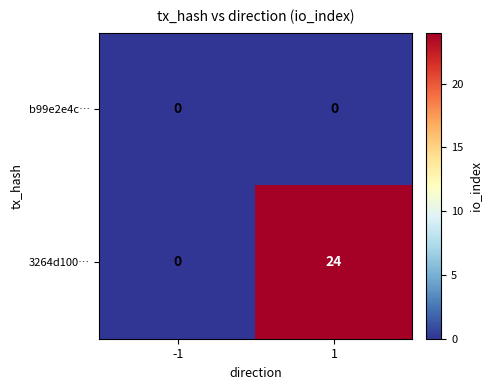

Is it true that 3264d100… equals 24 at 1?

True